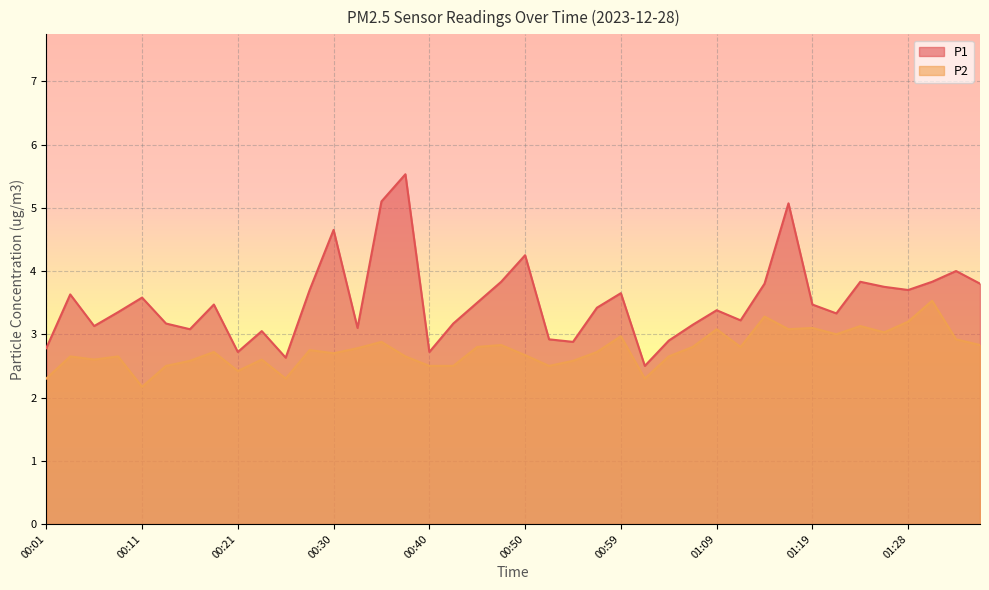

Rank the categories by P2 value from lowest to highest.

00:11, 00:01, 00:25, 01:02, 00:21, 00:13, 00:40, 00:42, 00:52, 00:16, 00:55, 00:06, 00:23, 00:04, 00:08, 00:37, 01:04, 00:50, 00:30, 00:18, 00:57, 00:28, 00:33, 00:45, 01:07, 01:11, 00:47, 01:36, 00:35, 01:33, 00:59, 01:21, 01:26, 01:09, 01:16, 01:19, 01:24, 01:28, 01:14, 01:31